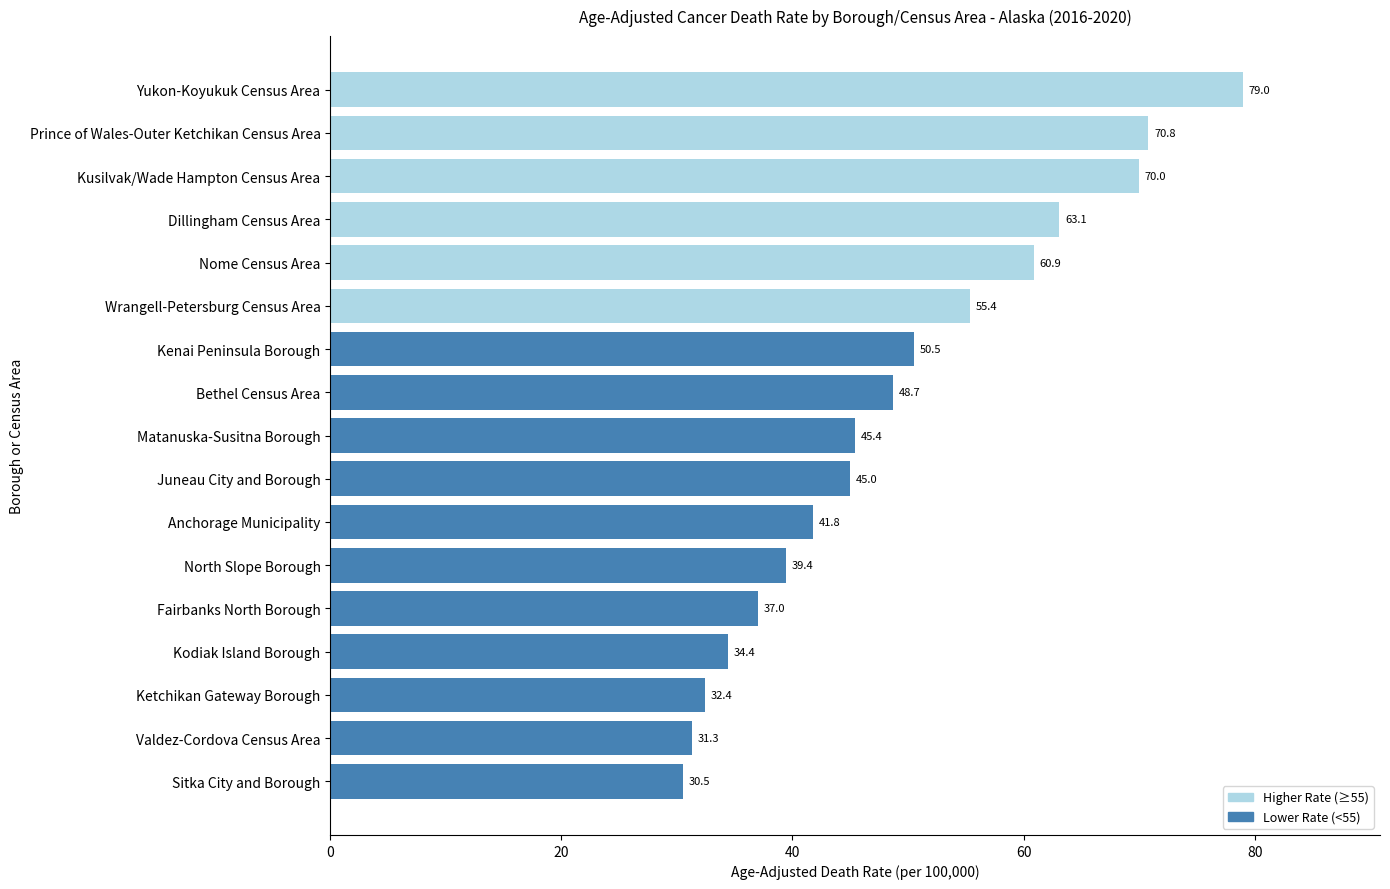

How many bars are there in total?

17